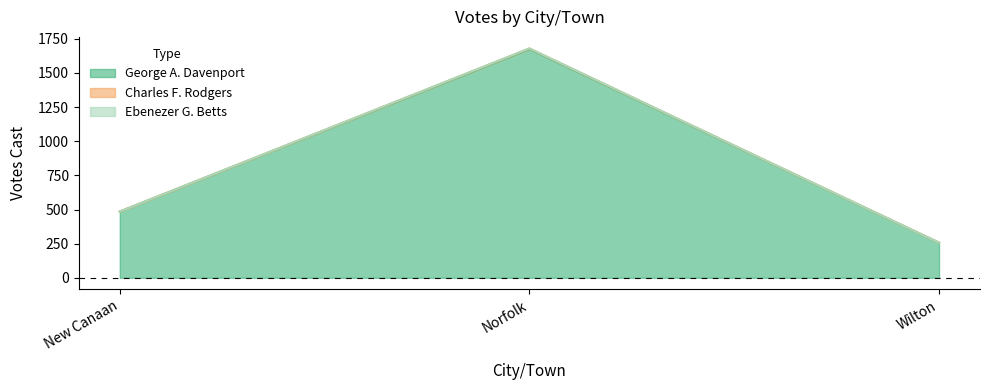

Is the value of George A. Davenport at Wilton greater than the value of Ebenezer G. Betts at Norfolk?

No